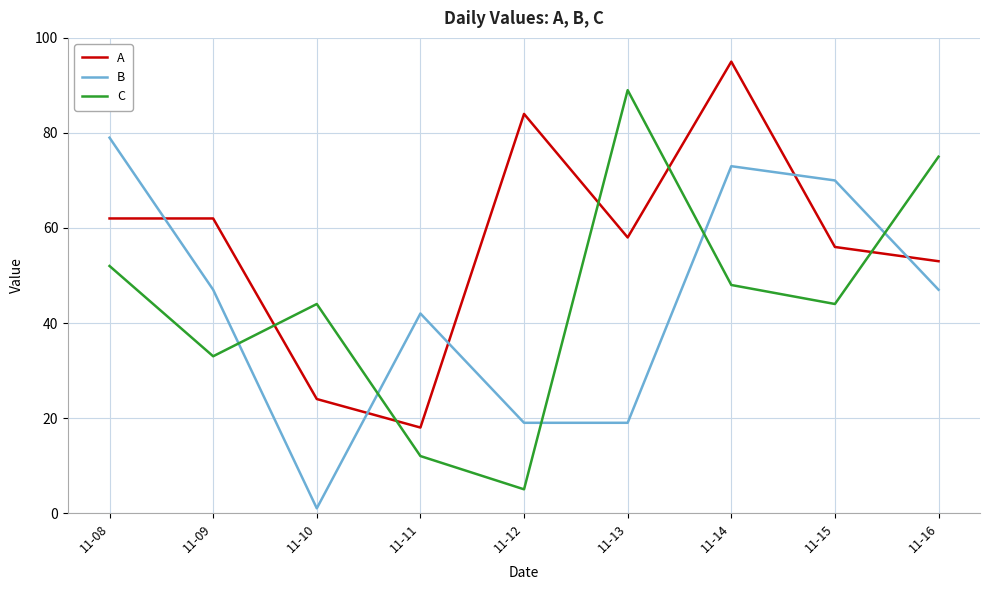

What is the difference between the B values at 11-13 and 11-08?

60